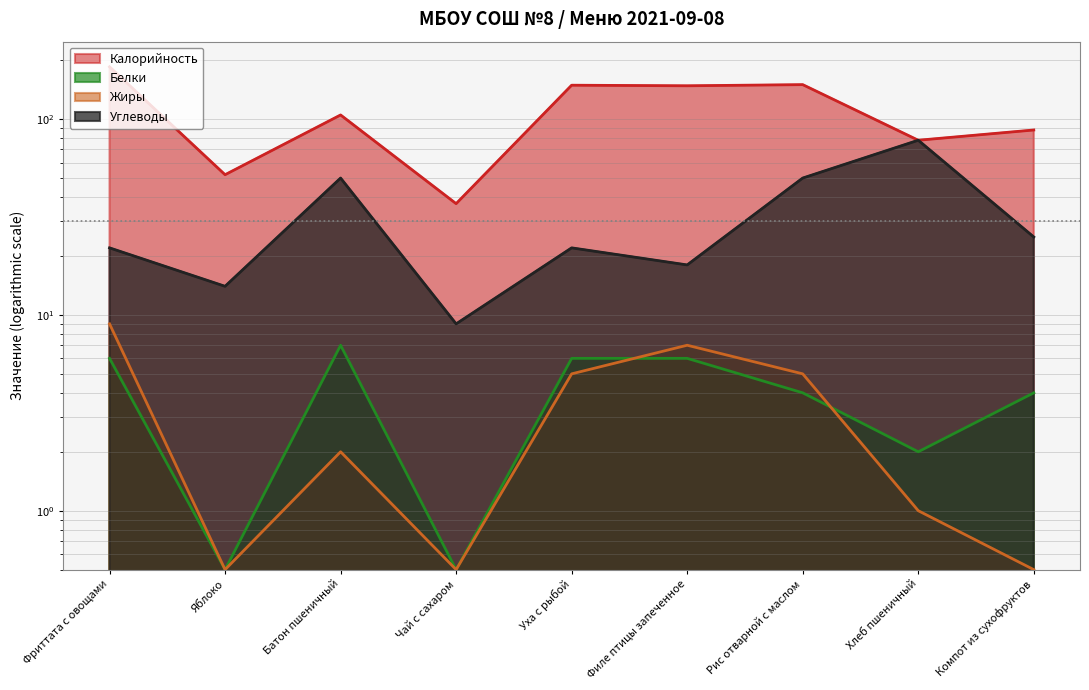

The Калорийность series shows 105.0 at Батон пшеничный. True or false?

True